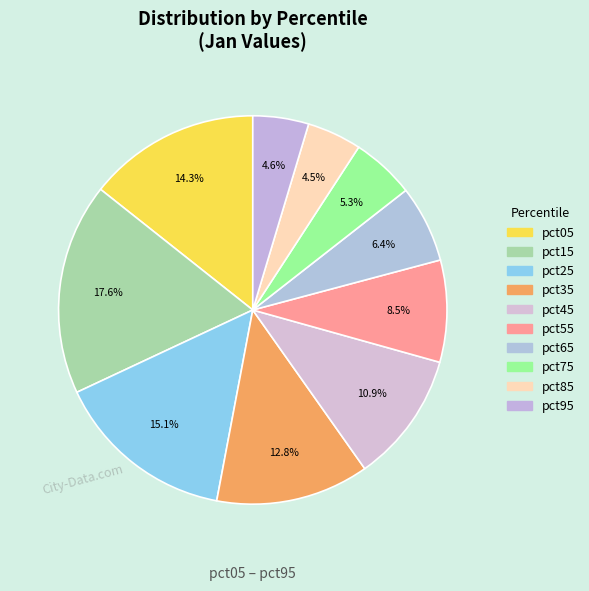

Which slice is the smallest?

pct85